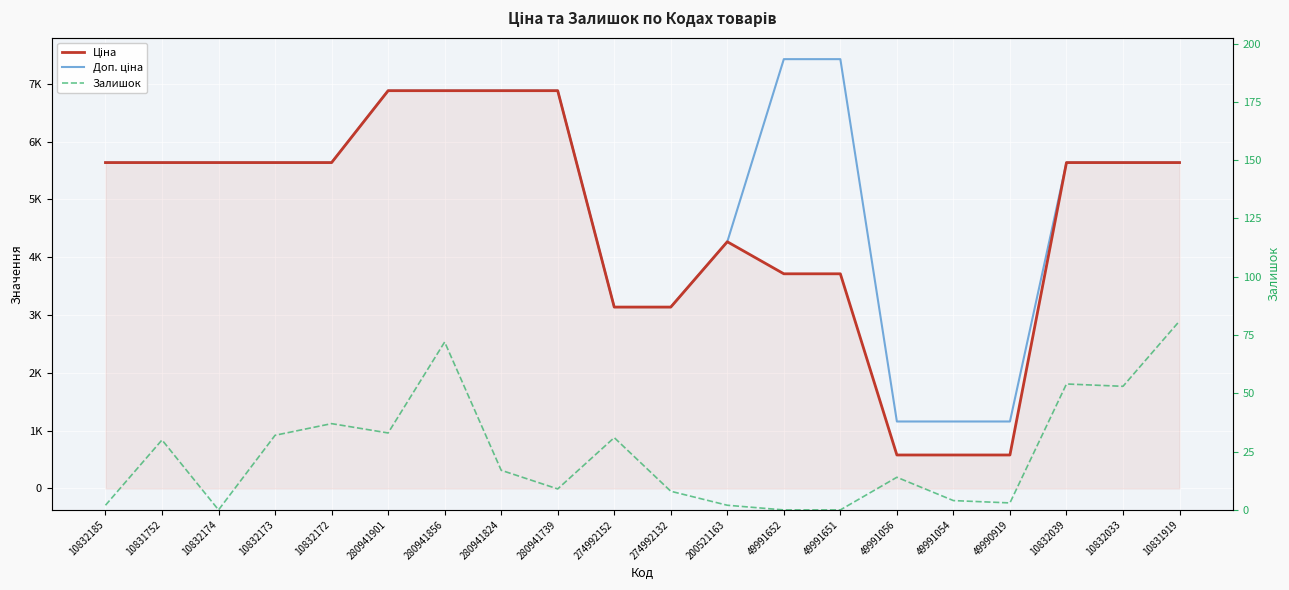

Reading left to right, what are all the values shown in this chart?

Ціна: 10832185=5636.0	10831752=5636.0	10832174=5636.0	10832173=5636.0	10832172=5636.0	280941901=6879.5	280941856=6879.5	280941824=6879.5	280941739=6879.5	274992152=3136.8	274992132=3136.8	200521163=4266.8	49991652=3712.4	49991651=3712.4	49991056=578.8	49991054=578.8	49990919=578.8	10832039=5636.0	10832033=5636.0	10831919=5636.0
Доп. ціна: 10832185=5636.0	10831752=5636.0	10832174=5636.0	10832173=5636.0	10832172=5636.0	280941901=6879.5	280941856=6879.5	280941824=6879.5	280941739=6879.5	274992152=3137.0	274992132=3137.0	200521163=4267.0	49991652=7424.7	49991651=7424.7	49991056=1158.0	49991054=1158.0	49990919=1158.0	10832039=5636.0	10832033=5636.0	10831919=5636.0
Залишок: 10832185=2.0	10831752=30.0	10832174=0.0	10832173=32.0	10832172=37.0	280941901=33.0	280941856=72.0	280941824=17.0	280941739=9.0	274992152=31.0	274992132=8.0	200521163=2.0	49991652=0.0	49991651=0.0	49991056=14.0	49991054=4.0	49990919=3.0	10832039=54.0	10832033=53.0	10831919=81.0